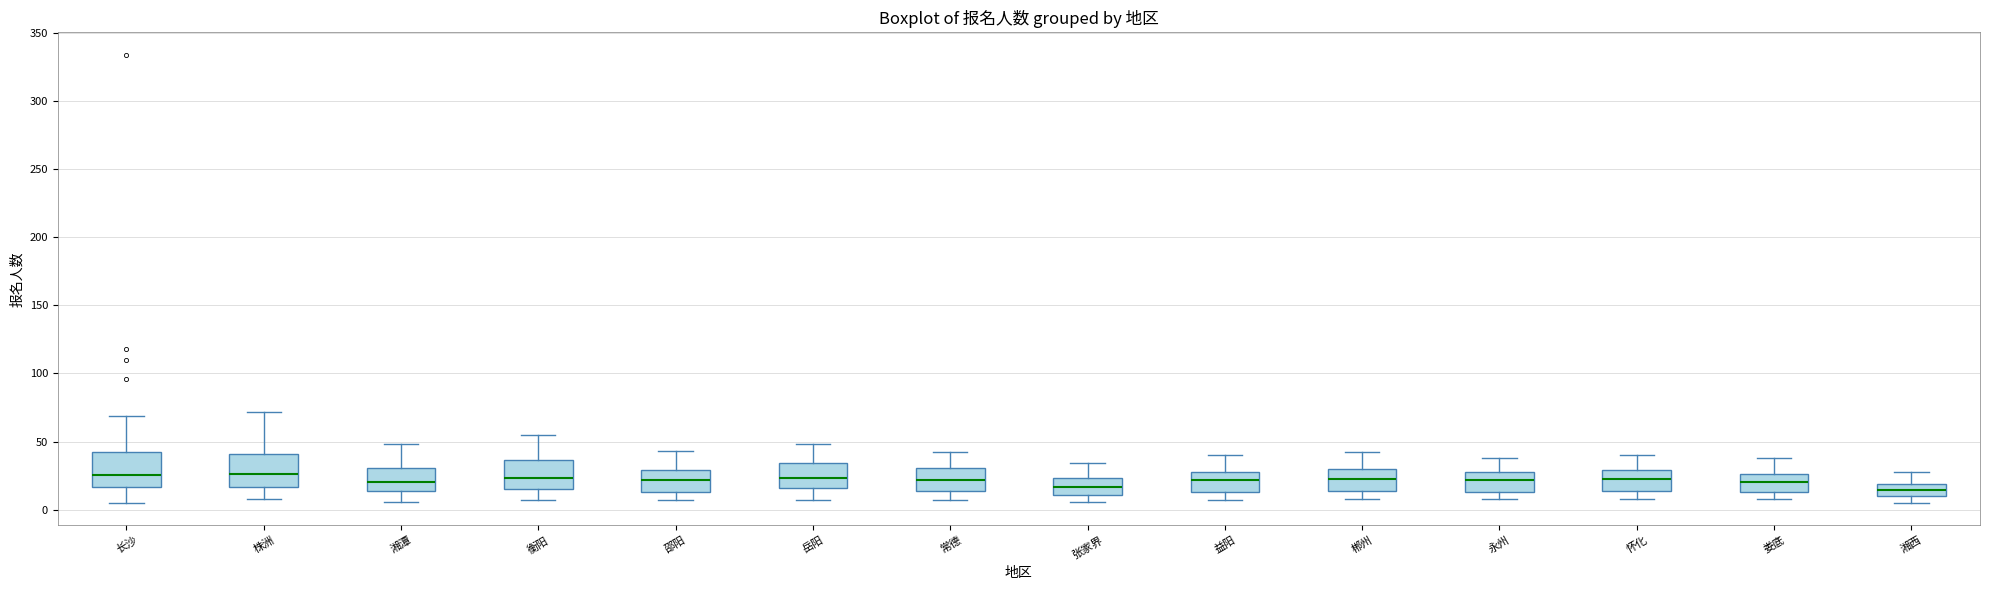

Reading left to right, read every box against the y-axis: the position of its median line, the range the box covers, and the ends of its whiskers. The values are not printed on the chart, so give them approximately, as read against the axis.

长沙: median 25, box 15 to 40, whiskers 5 to 70
株洲: median 25, box 15 to 40, whiskers 10 to 70
湘潭: median 20, box 15 to 30, whiskers 5 to 50
衡阳: median 25, box 15 to 35, whiskers 5 to 55
邵阳: median 20, box 15 to 30, whiskers 5 to 45
岳阳: median 25, box 15 to 35, whiskers 5 to 50
常德: median 20, box 15 to 30, whiskers 5 to 40
张家界: median 15, box 10 to 25, whiskers 5 to 35
益阳: median 20, box 15 to 30, whiskers 5 to 40
郴州: median 25, box 15 to 30, whiskers 10 to 40
永州: median 20, box 15 to 30, whiskers 10 to 40
怀化: median 25, box 15 to 30, whiskers 10 to 40
娄底: median 20, box 15 to 25, whiskers 10 to 40
湘西: median 15, box 10 to 20, whiskers 5 to 30